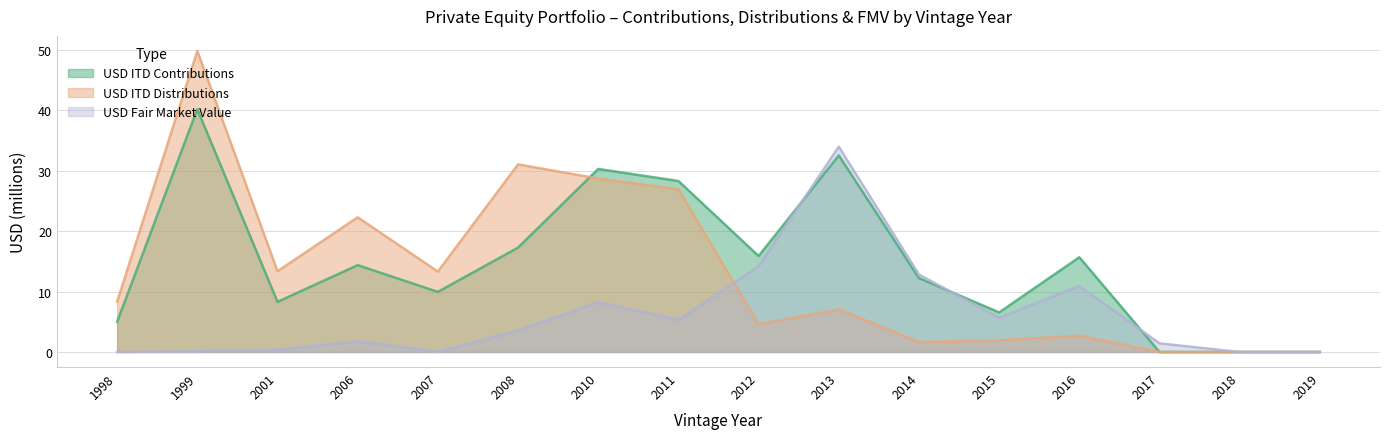

What are all the series names shown in the legend?

USD ITD Contributions, USD ITD Distributions, USD Fair Market Value